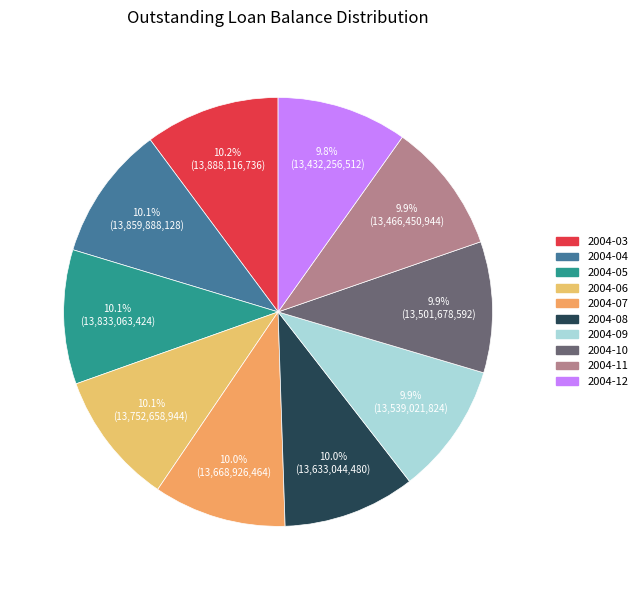

Do 2004-08 and 2004-10 together represent more than half of the pie?

No